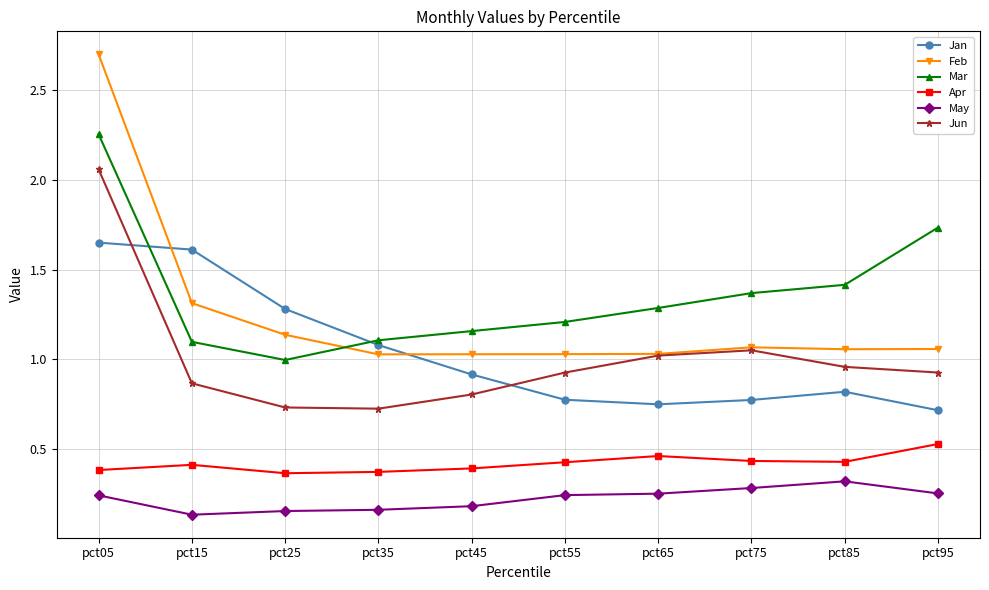

Rank the series by their maximum value, from highest to lowest.

Feb, Mar, Jun, Jan, Apr, May